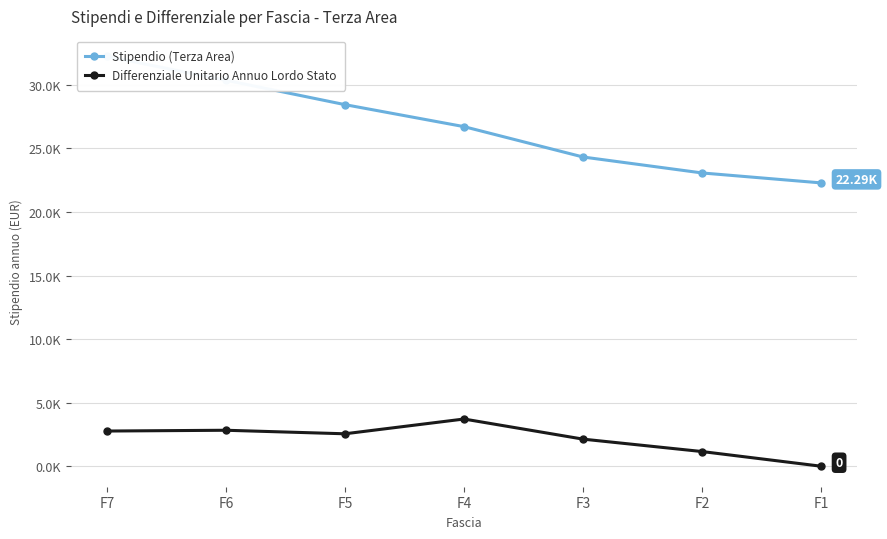

At how many categories does at least one series exceed 28889?

2